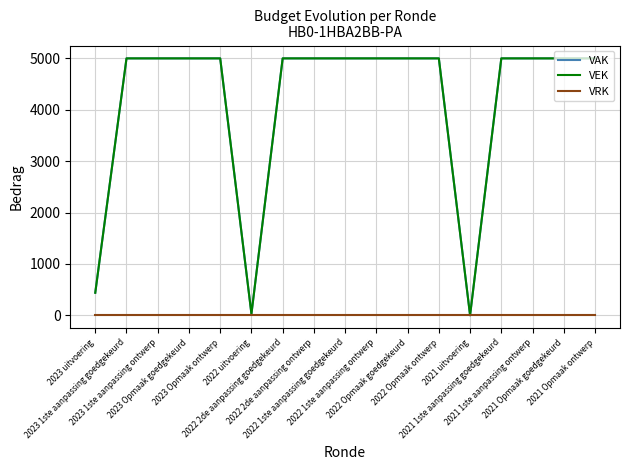

What position from the left is 2022 2de aanpassing goedgekeurd?

7